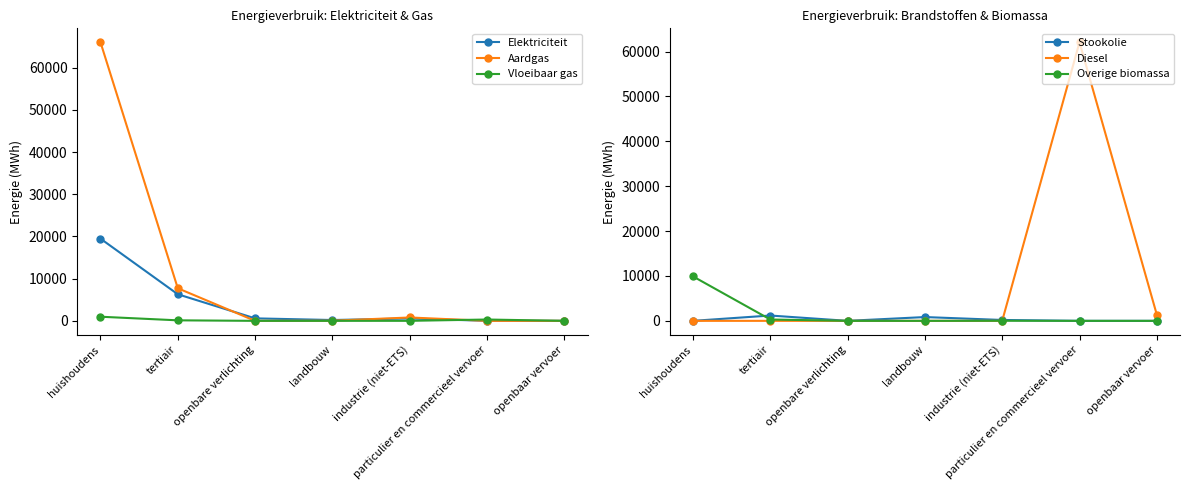

At which category does Elektriciteit reach its first local peak?

industrie (niet-ETS)